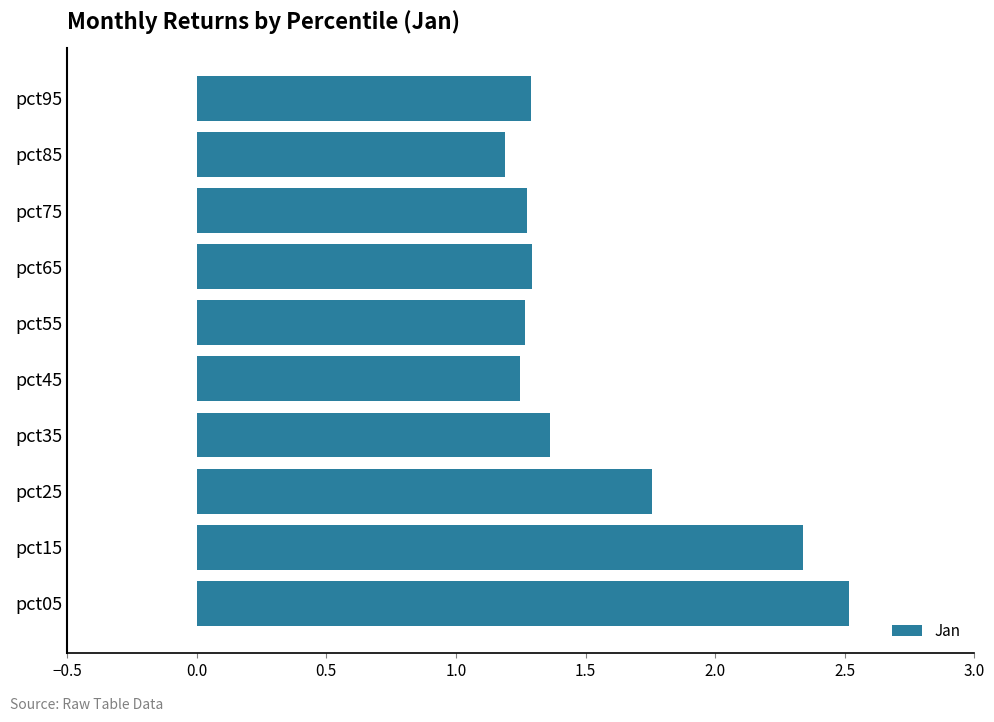

Read the value at pct75.

1.3